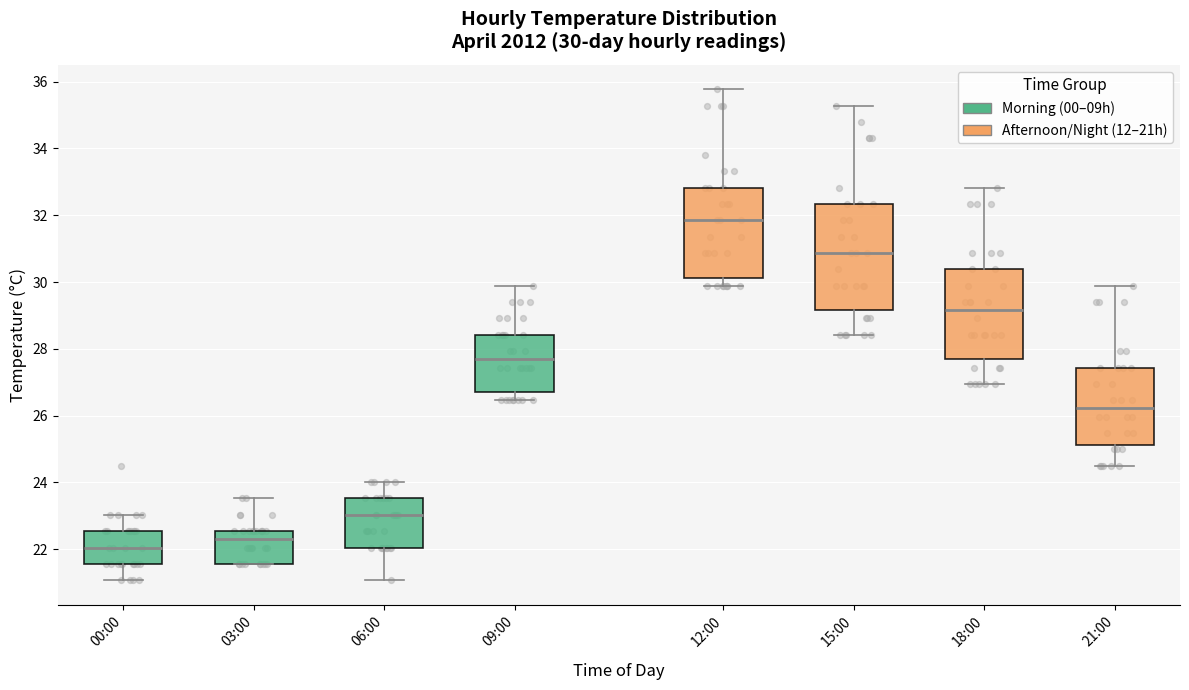

Which box's median line is the highest?

12:00